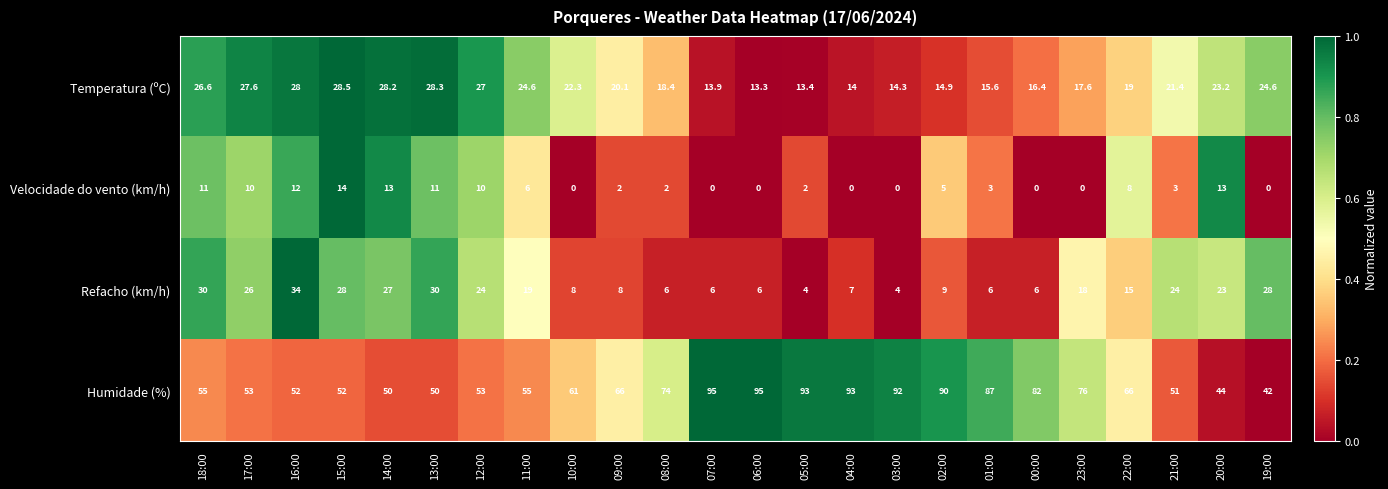

What is the total value across all series at 12:00?

114.0